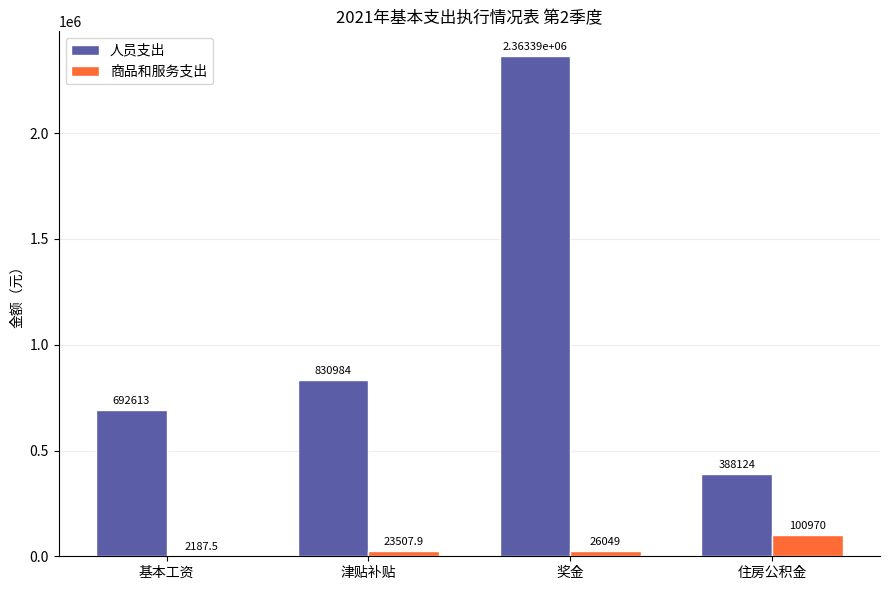

Is it true that 商品和服务支出 equals 26049.0 at 奖金?

True